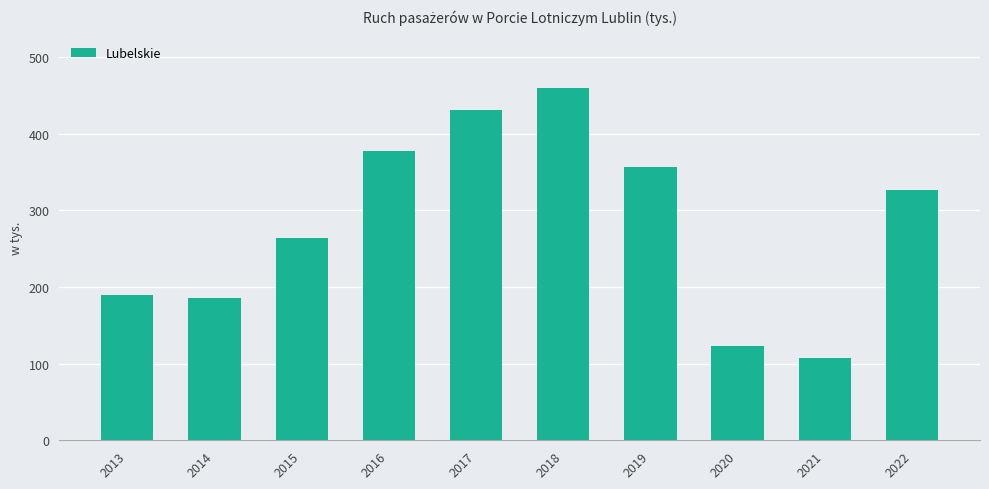

How many data points are less than 326?

5